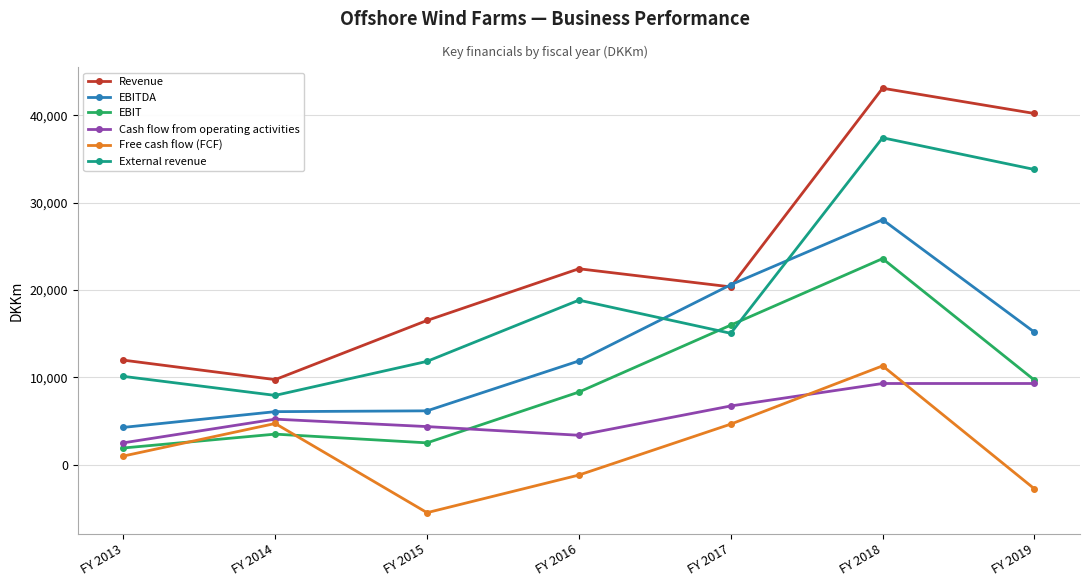

How many lines are shown in the chart?

6